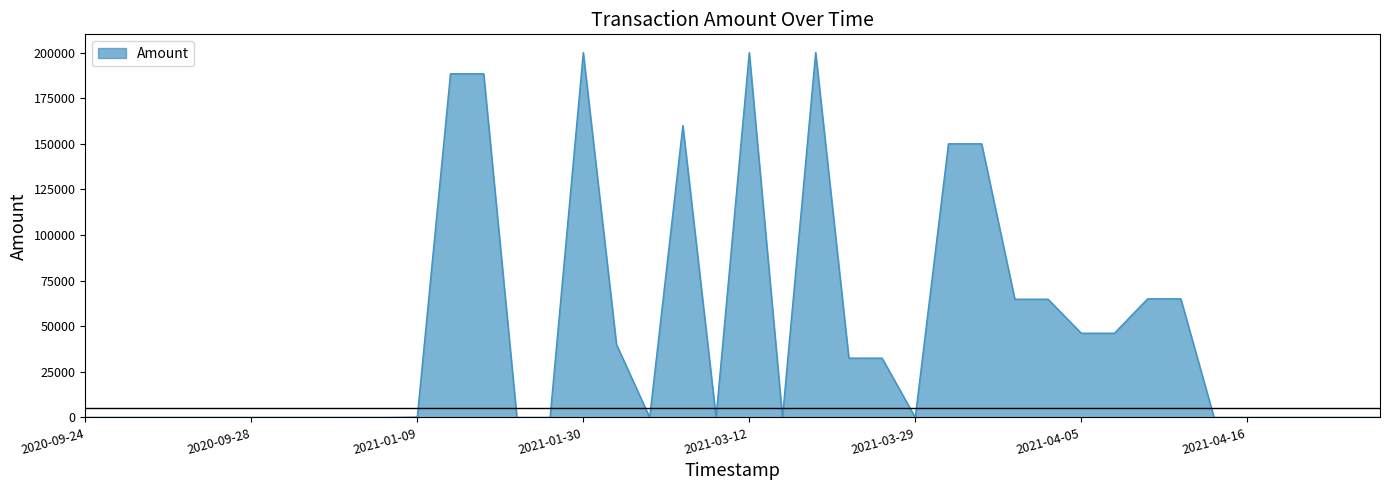

What is the maximum value shown in the chart?

200001.0